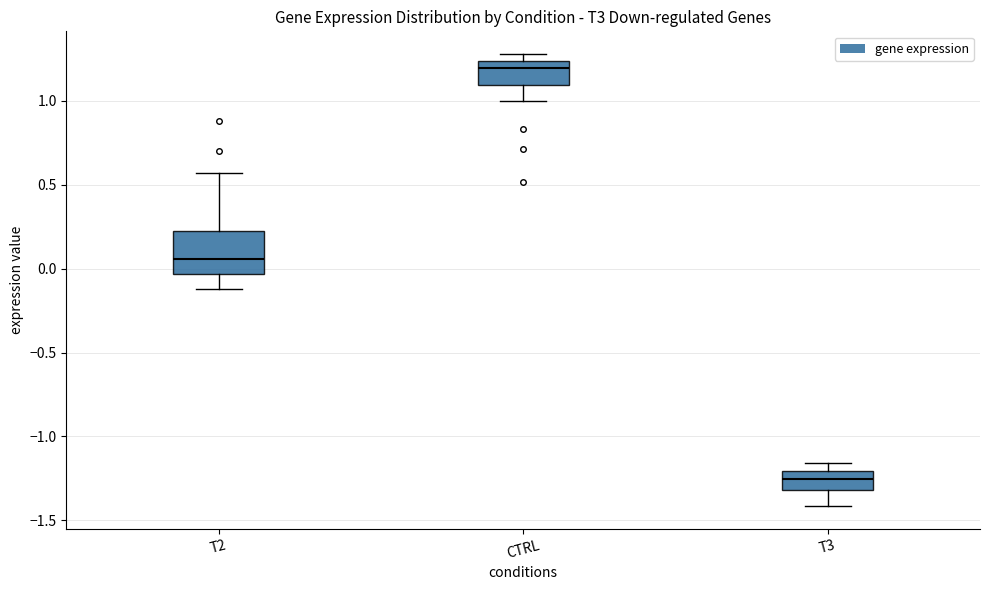

Where does the median line of the box for T2 sit on the y-axis? The values are not printed on the chart, so give them approximately, as read against the axis.

0.05